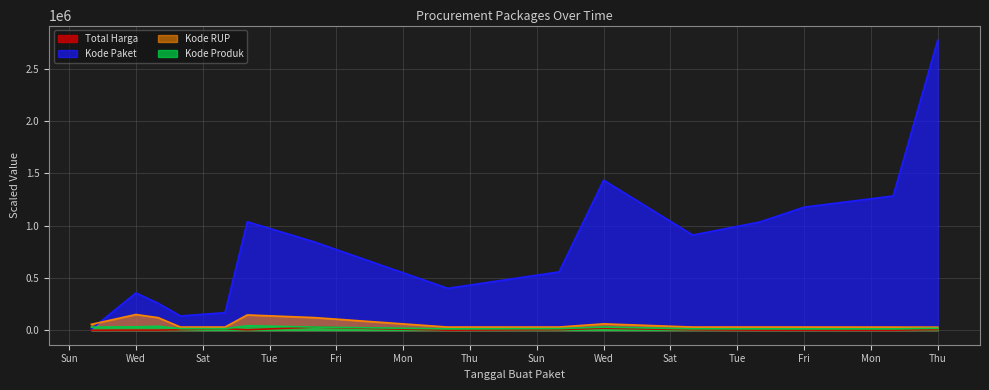

Which series changed the most between 2021-11-28 and 2021-12-01?

Kode Paket